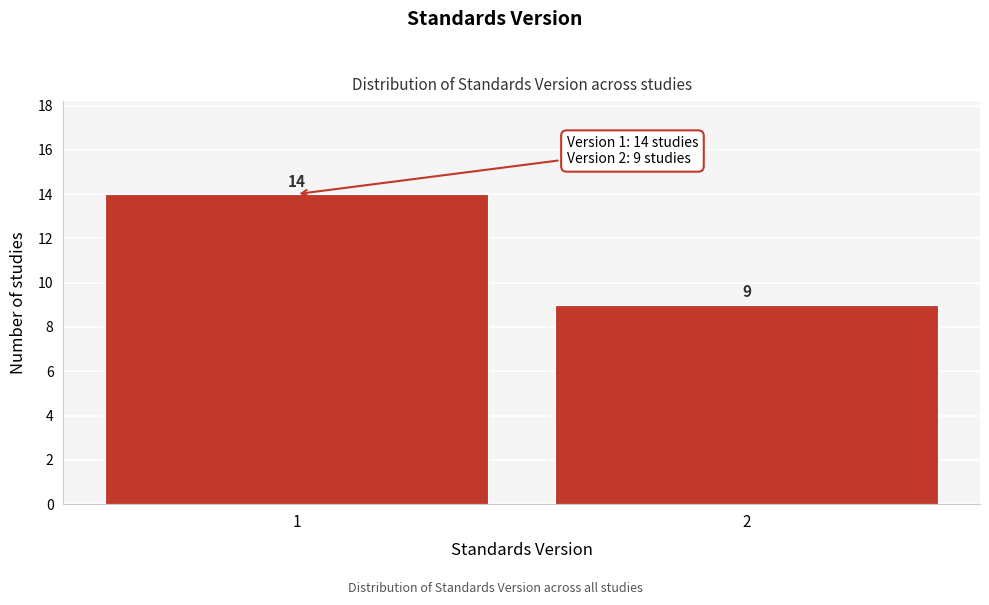

Reading left to right, extract all data points from this chart.

14	9